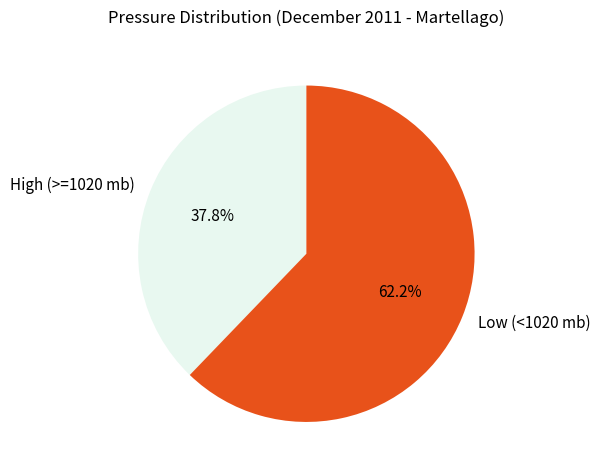

Approximately how many times larger is the value at Low (<1020 mb) compared to High (>=1020 mb)?

1.6